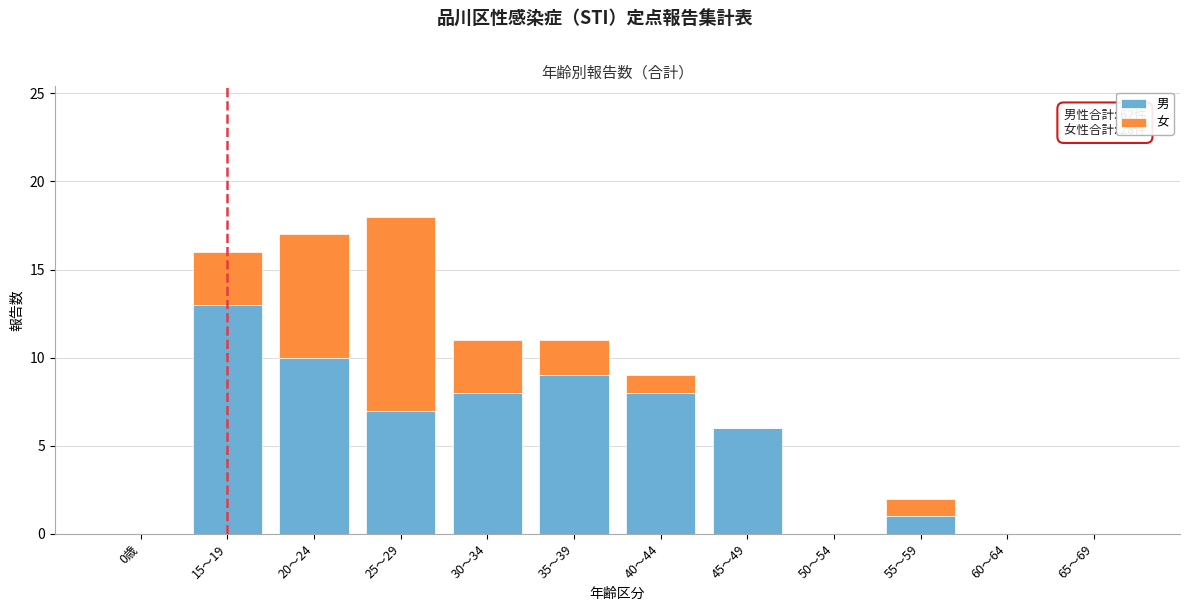

Reading left to right, transcribe the values for 男.

0歳=0	15～19=13	20～24=10	25～29=7	30～34=8	35～39=9	40～44=8	45～49=6	50～54=0	55～59=1	60～64=0	65～69=0